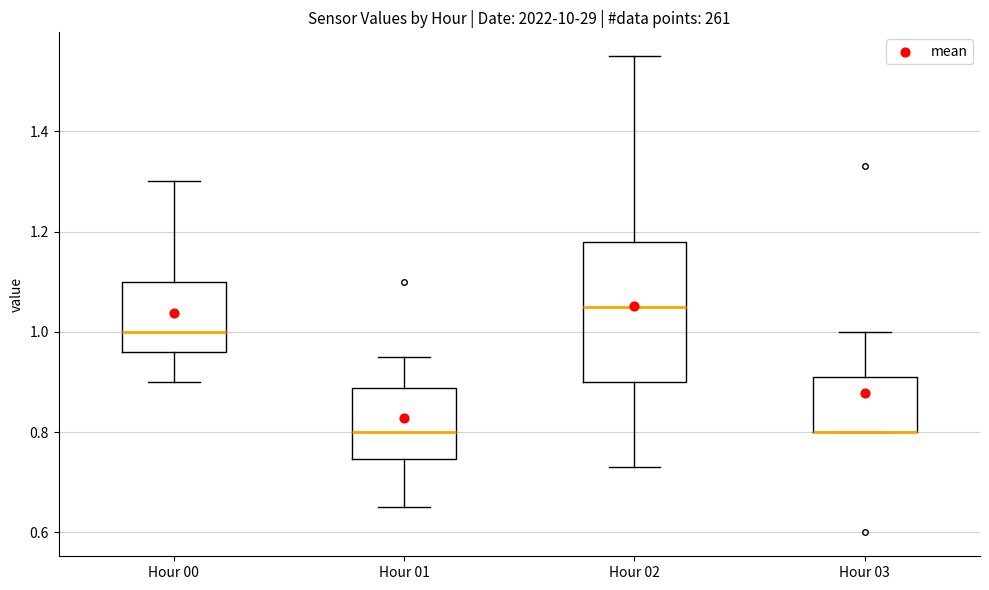

Which box is the tallest, from its lower edge to its upper edge?

Hour 02